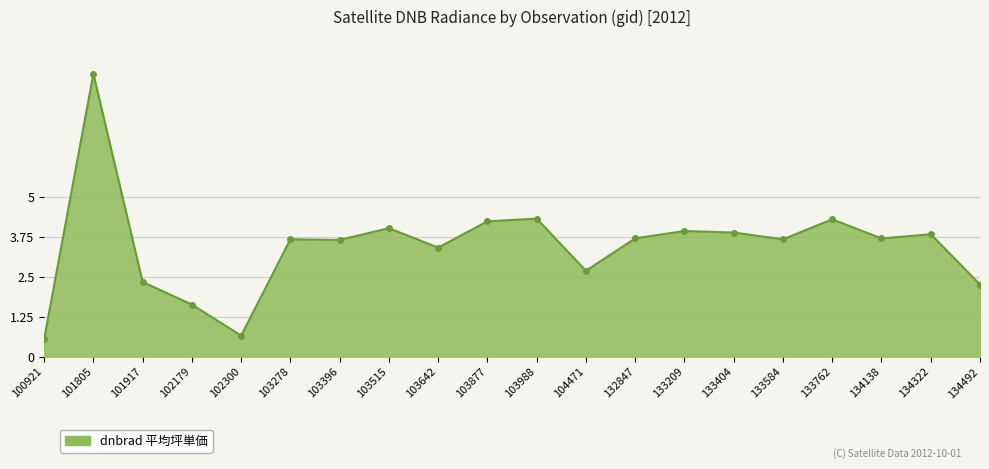

What is the value of the 14th point from the left?

3.9